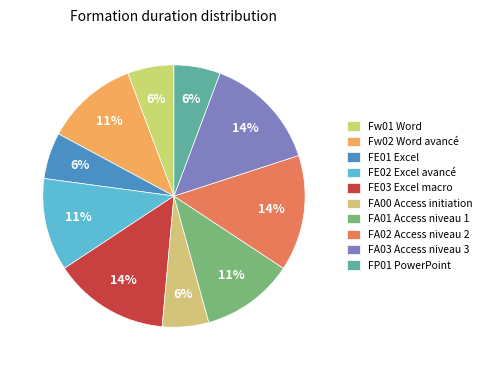

To the nearest percent, what percentage of the pie is FA00 Access initiation?

6%